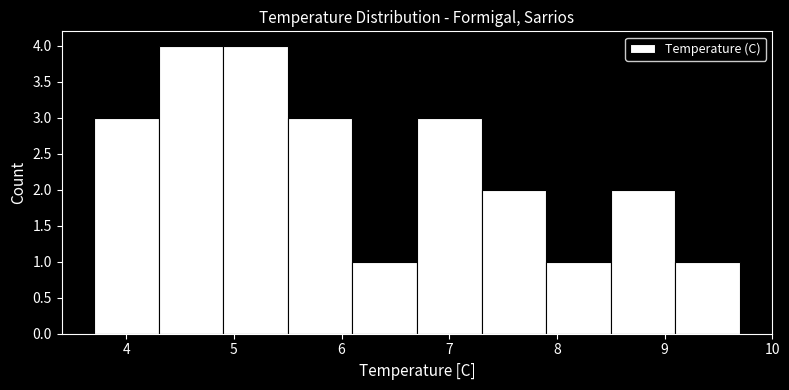

Reading left to right, list every bar in this chart as the range it spans on the x-axis followed by its height. The values are not printed on the chart, so give them approximately, as read against the axis.

3.7 to 4.3: 3
4.3 to 4.9: 4
4.9 to 5.5: 4
5.5 to 6.1: 3
6.1 to 6.7: 1
6.7 to 7.3: 3
7.3 to 7.9: 2
7.9 to 8.5: 1
8.5 to 9.1: 2
9.1 to 9.7: 1